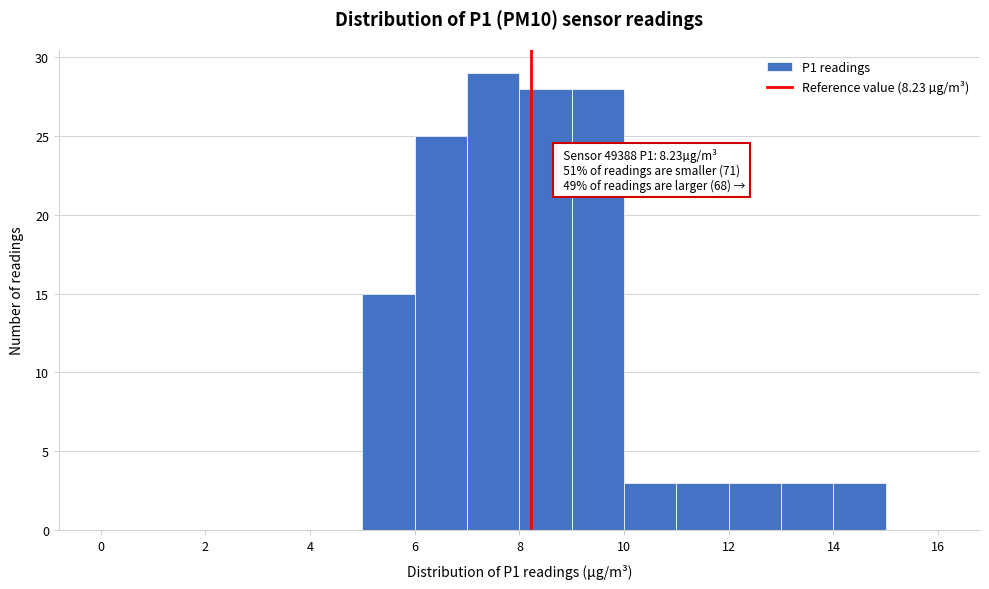

Which range on the x-axis has the tallest bar?

7 to 8